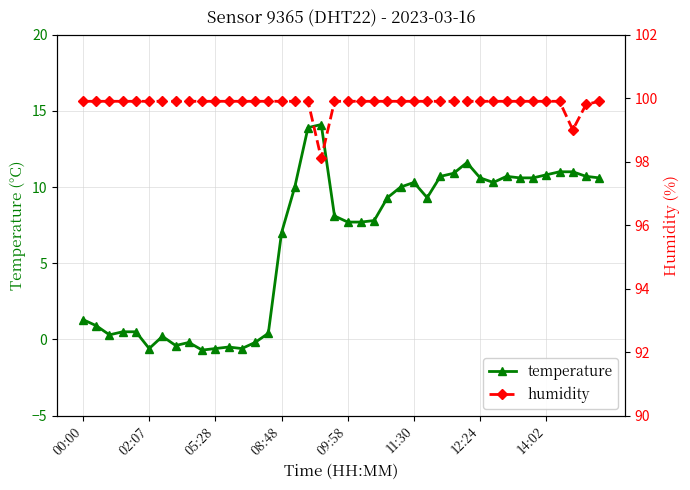

True or false: temperature has more than 1 interior local peaks.

True